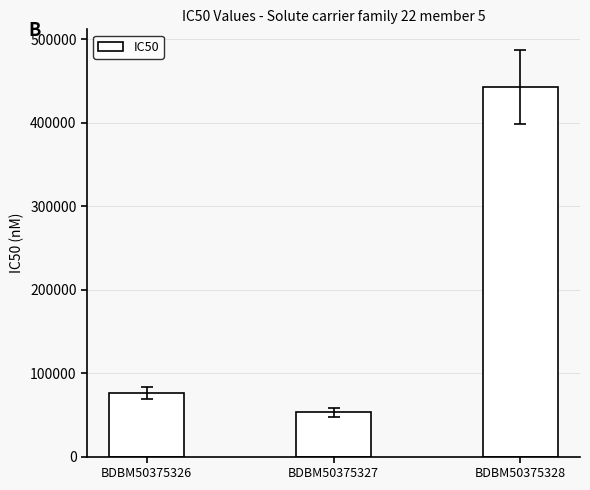

Which category has the lowest value across all series?

BDBM50375327